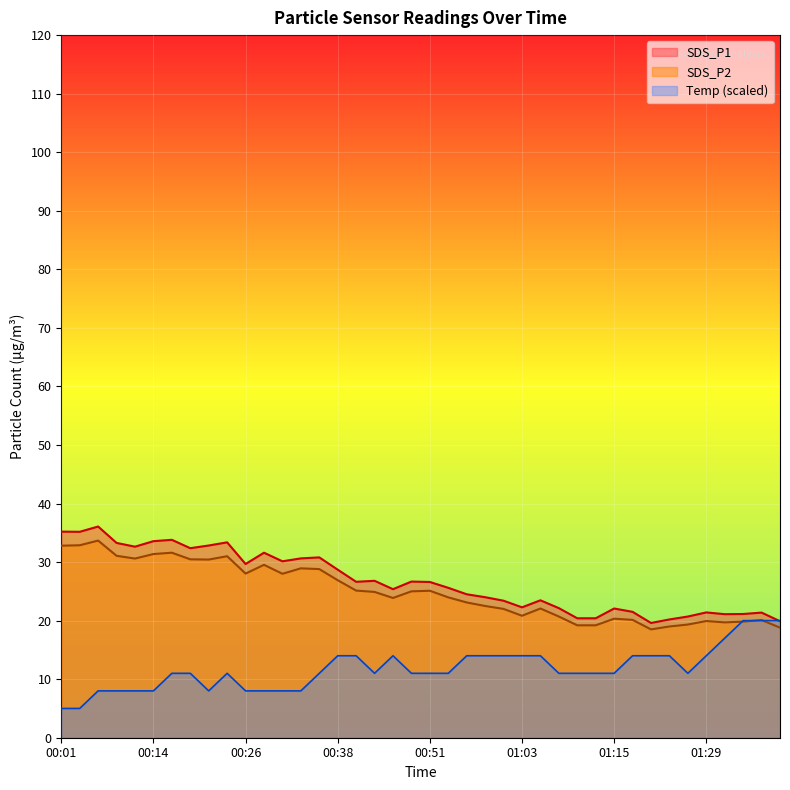

Which series has the largest range (max minus min)?

SDS_P1